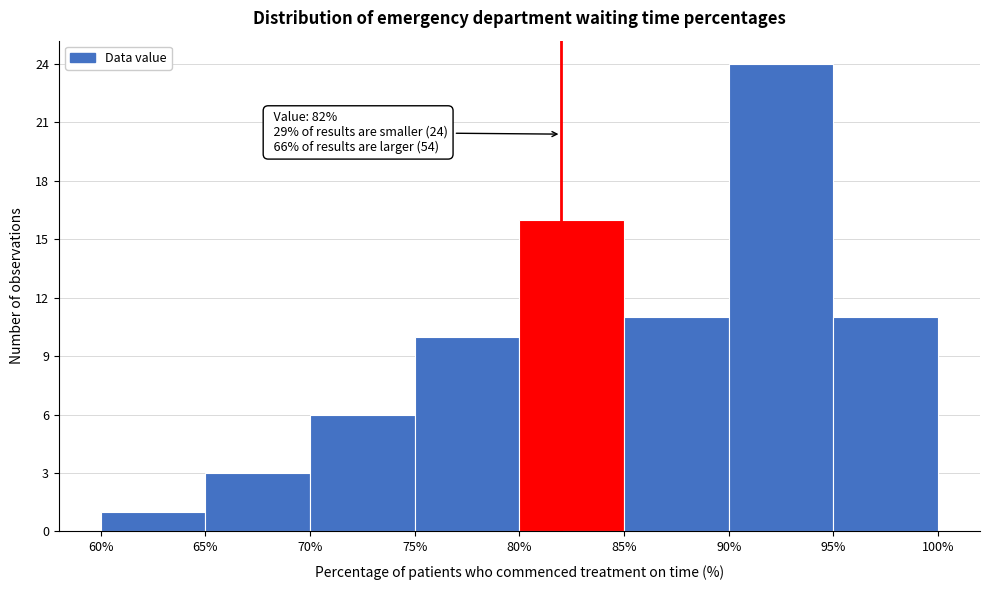

Over which range of the x-axis is the bar tallest?

90% to 95%